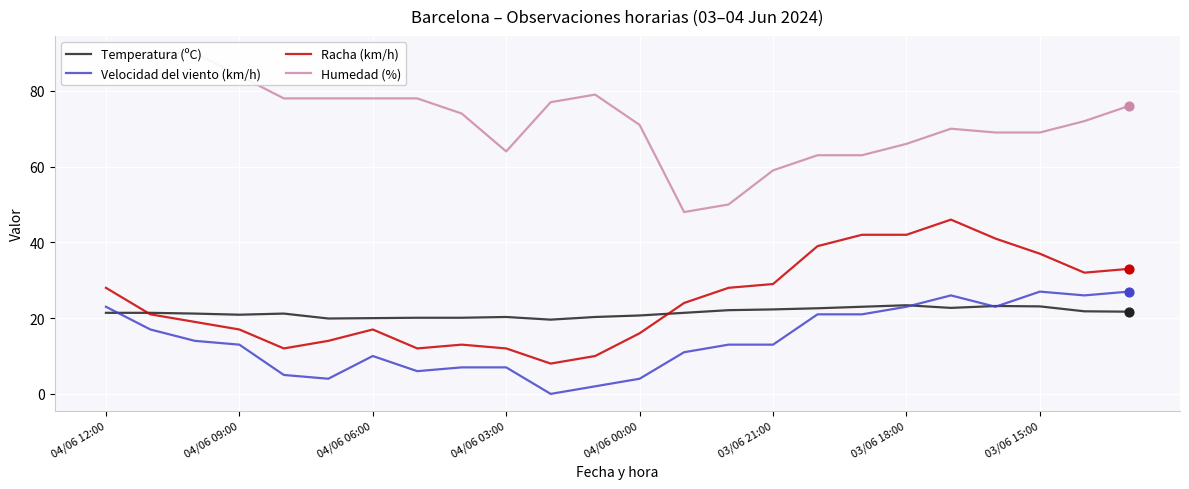

Which series has the widest spread of Y values?

Humedad (%)